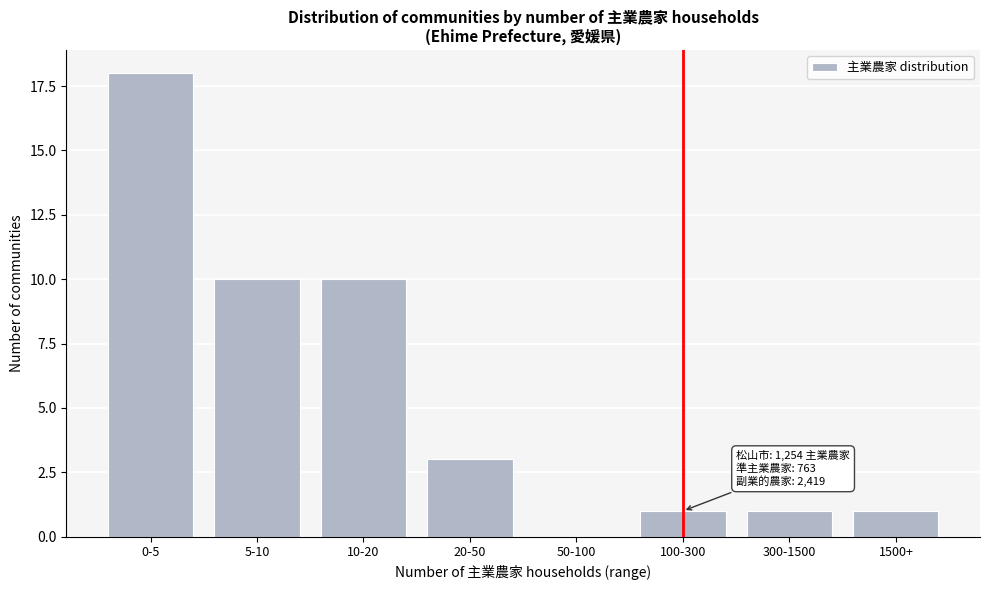

Reading right to left, what are all the values shown in this chart?

1500+=1	300-1500=1	100-300=1	50-100=0	20-50=3	10-20=10	5-10=10	0-5=18